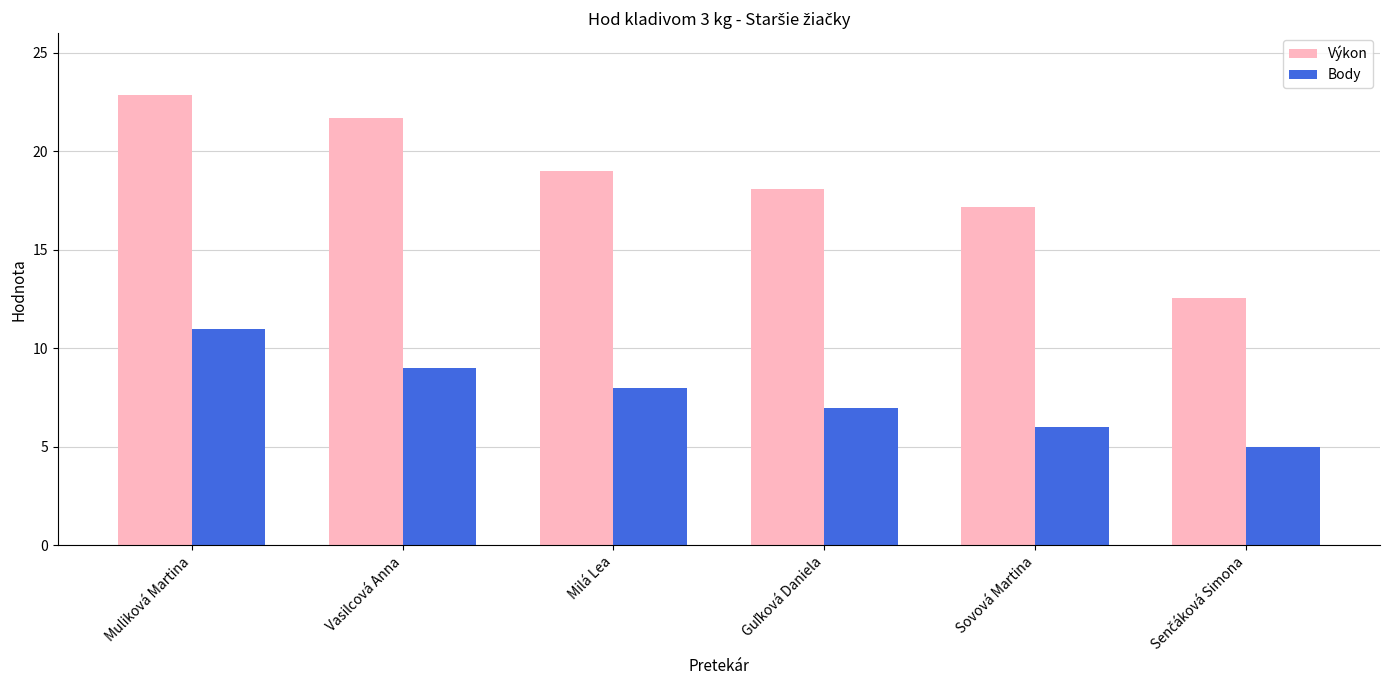

What is the sum of all Body values?

46.0